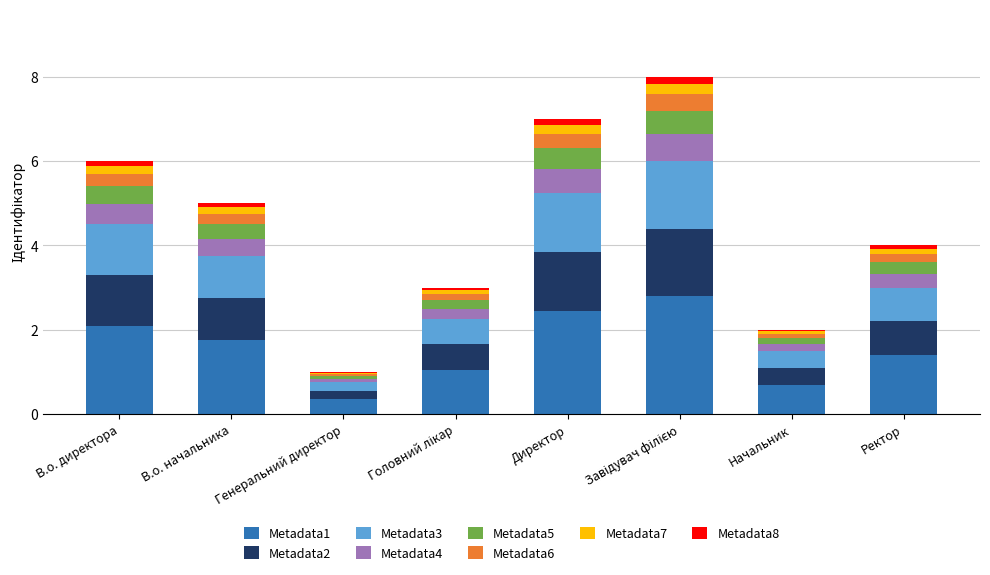

What is the maximum value for Metadata1?

2.8